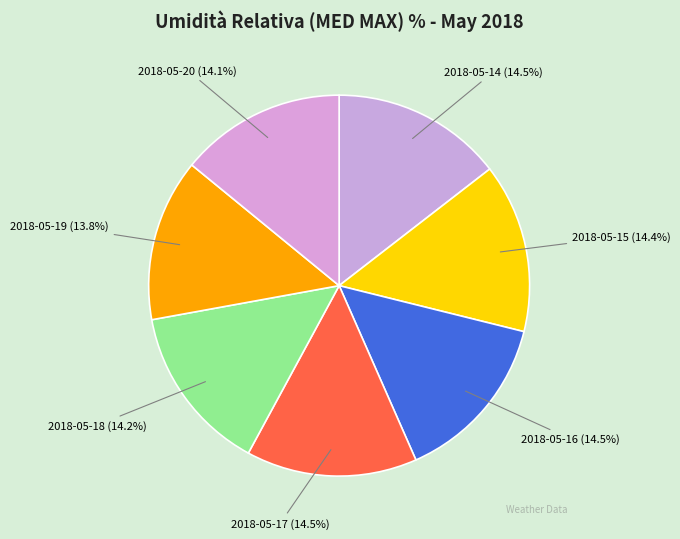

Is 2018-05-14 the majority of the pie?

No